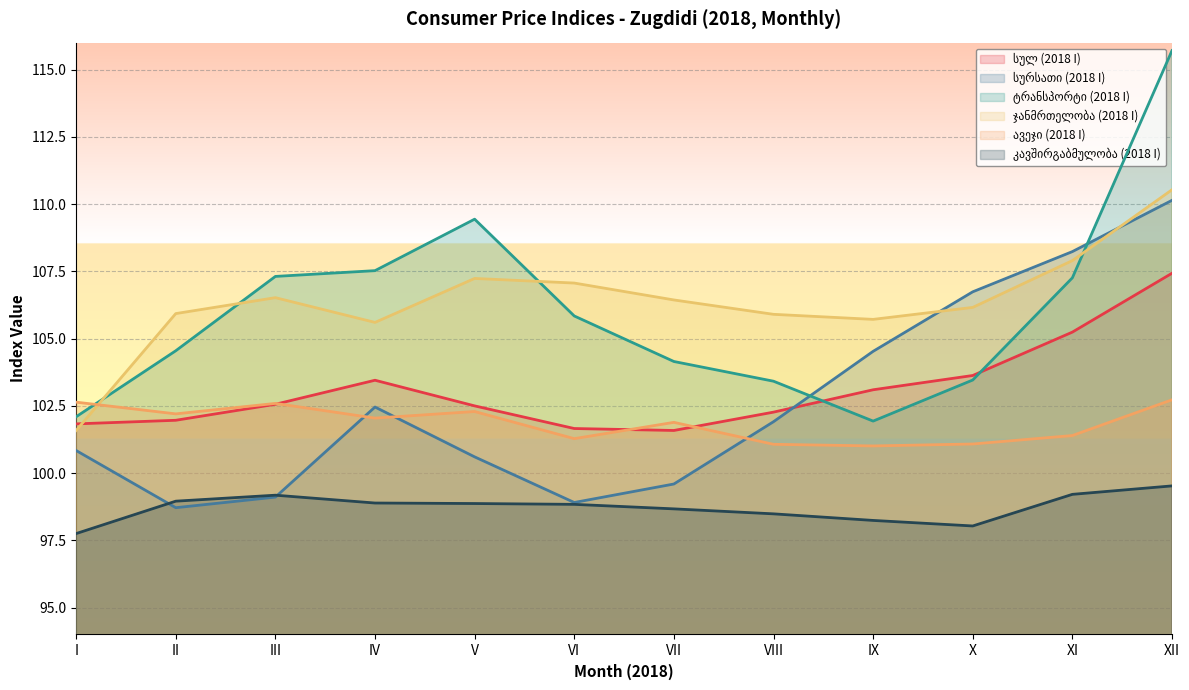

What is the average value of the კავშირგაბმულობა (2018 I) series?

98.7